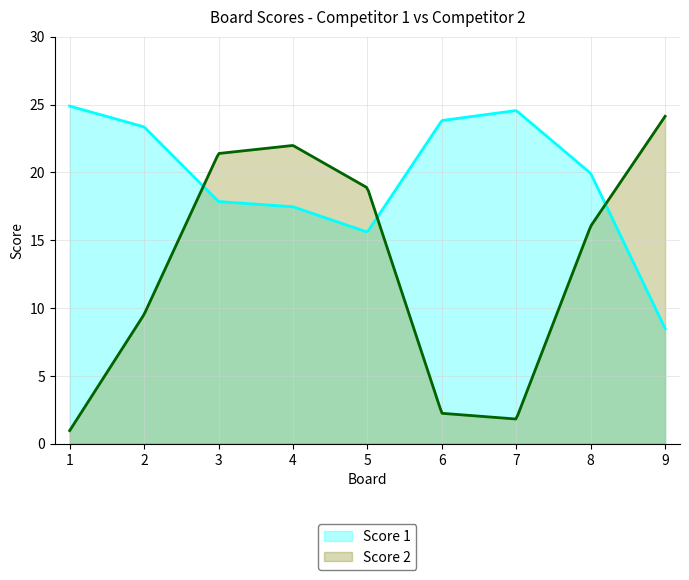

Which series has the widest spread of values?

Score 2